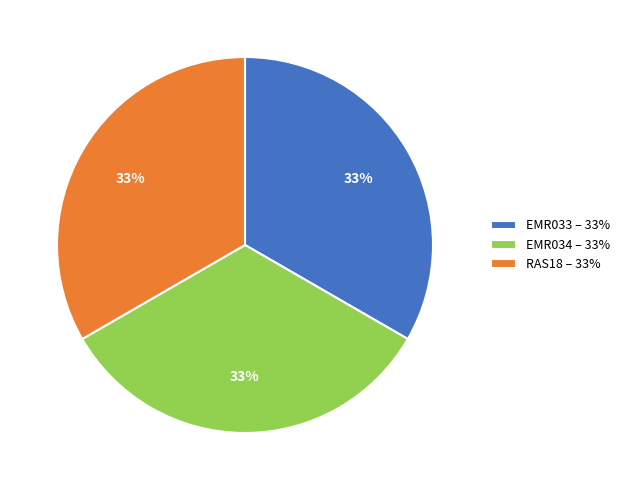

Approximately how many times larger is the value at RAS18 – 33% compared to EMR034 – 33%?

1.0